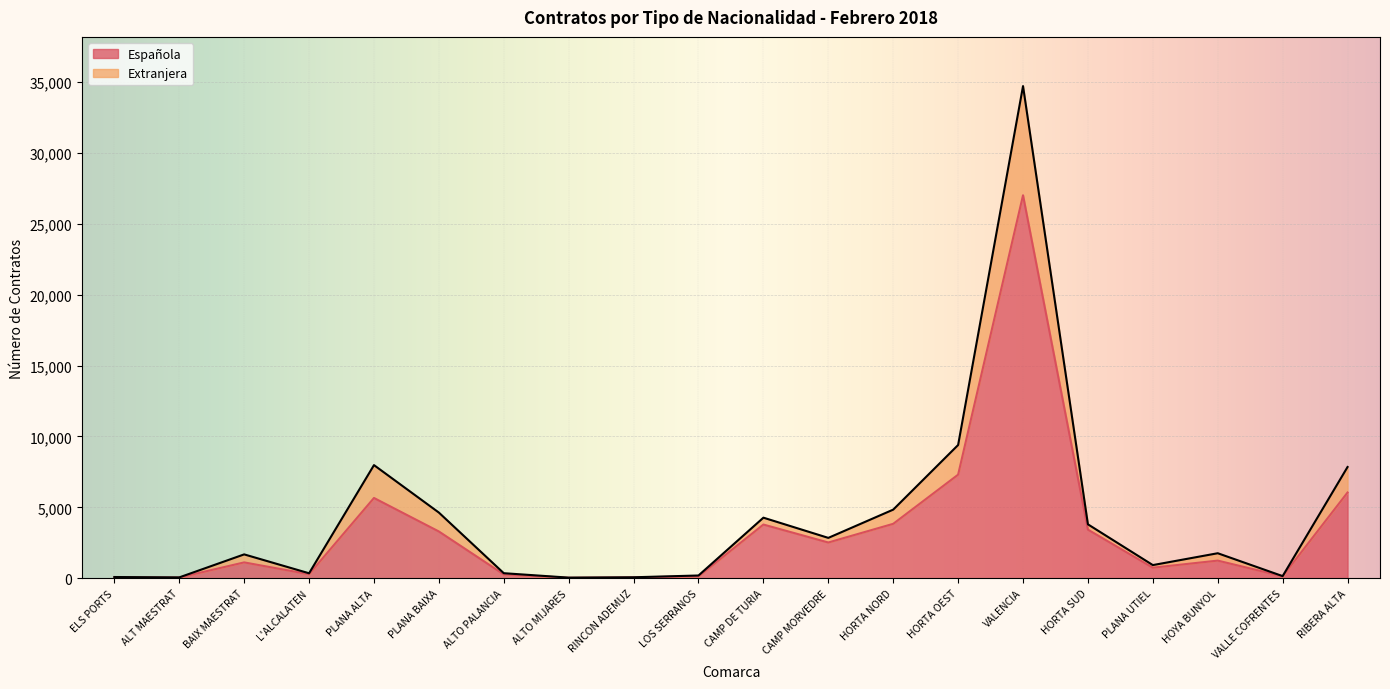

Does the chart display data point markers on the line(s)?

No